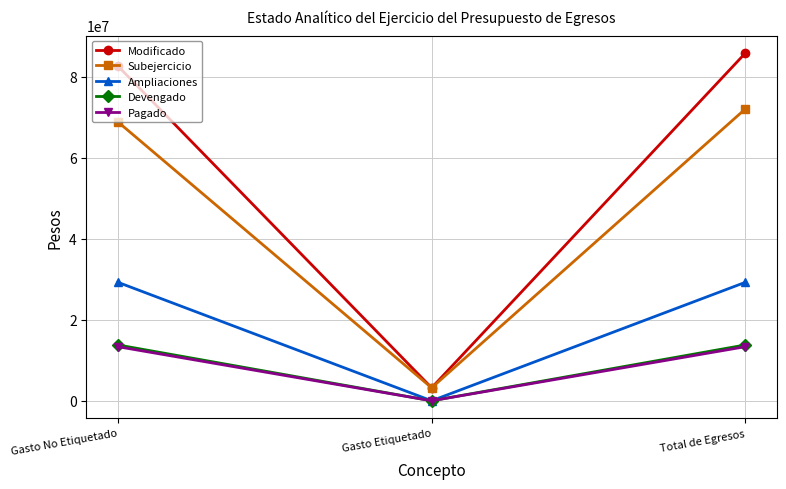

What is the total value across all series at Gasto Etiquetado?

6400000.0